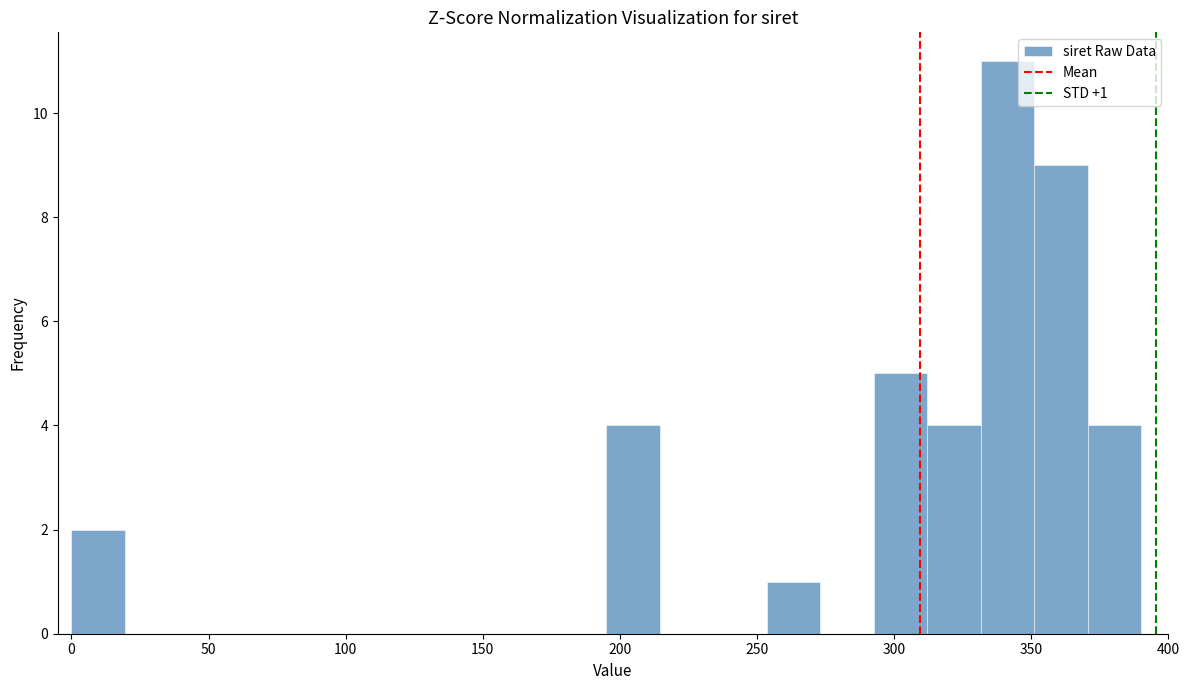

Read against the x-axis, roughly where is the centre of the tallest bar?

340